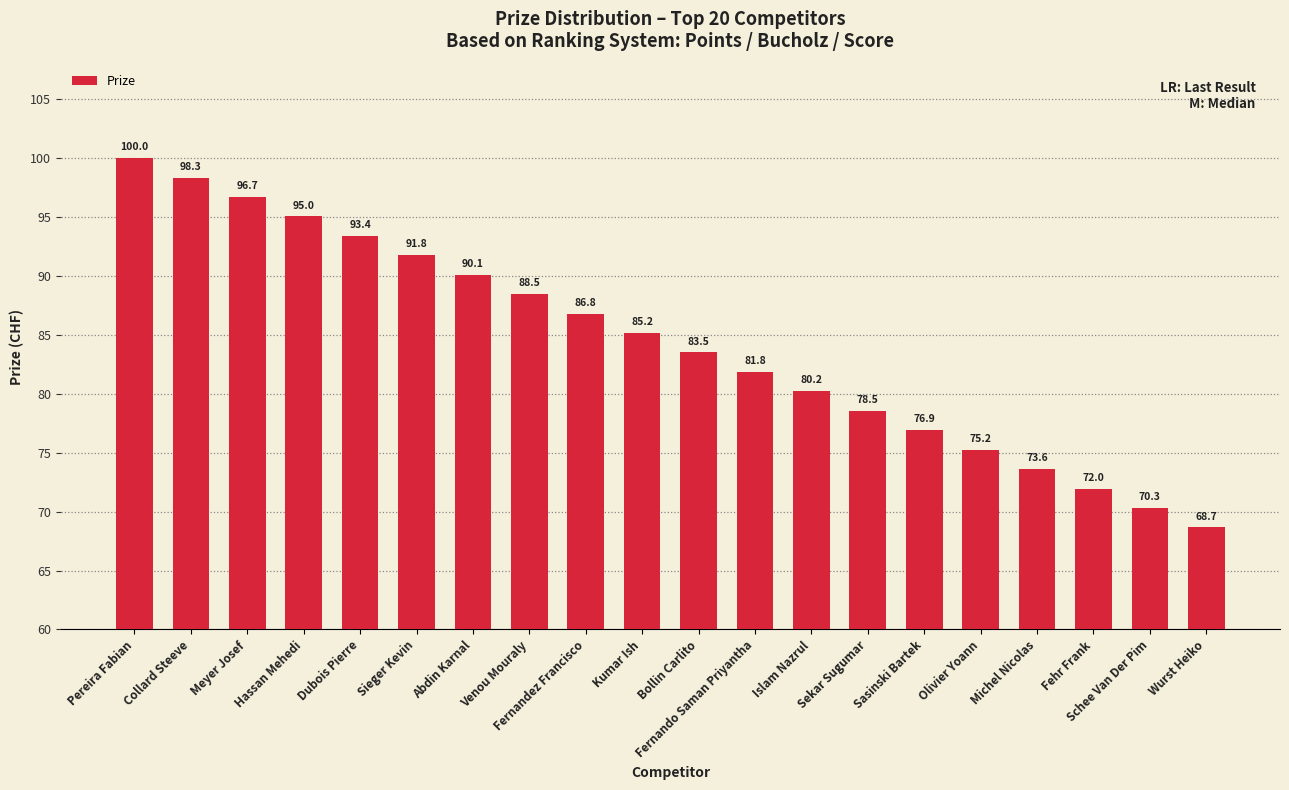

Rank the categories by value from lowest to highest.

Wurst Heiko, Schee Van Der Pim, Fehr Frank, Michel Nicolas, Olivier Yoann, Sasinski Bartek, Sekar Sugumar, Islam Nazrul, Fernando Saman Priyantha, Bollin Carlito, Kumar Ish, Fernandez Francisco, Venou Mouraly, Abdin Karnal, Sieger Kevin, Dubois Pierre, Hassan Mehedi, Meyer Josef, Collard Steeve, Pereira Fabian